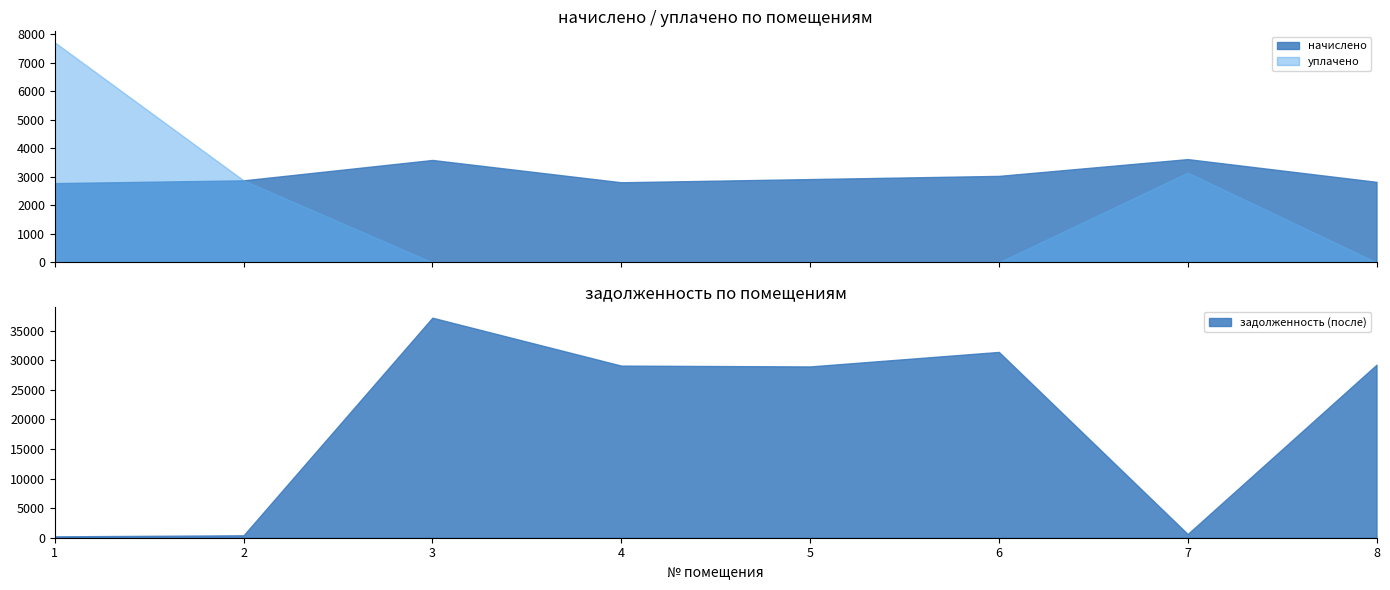

At which category is the sum across all series the highest?

3